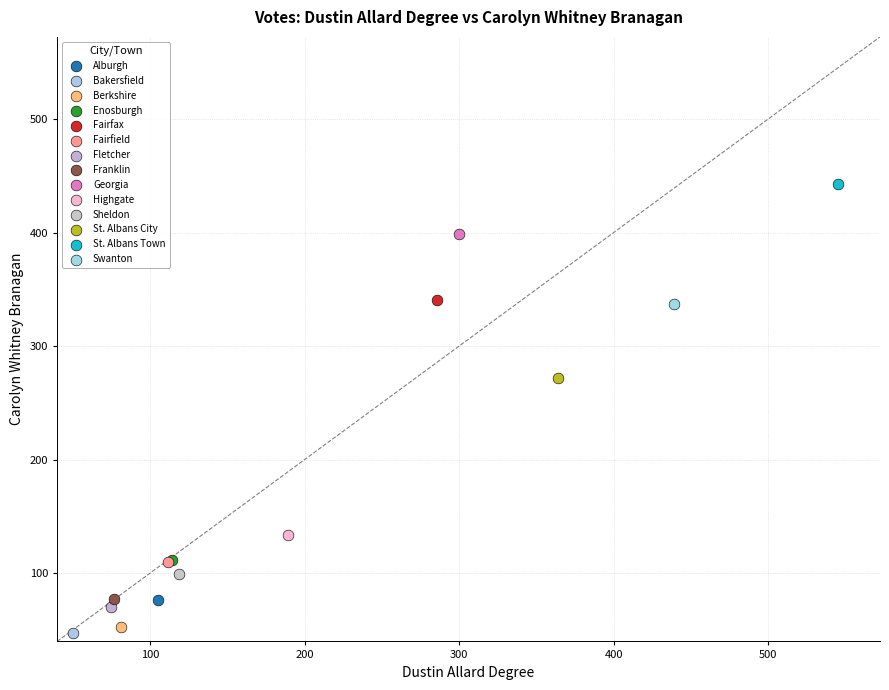

What are all the series names shown in the legend?

Alburgh, Bakersfield, Berkshire, Enosburgh, Fairfax, Fairfield, Fletcher, Franklin, Georgia, Highgate, Sheldon, St. Albans City, St. Albans Town, Swanton